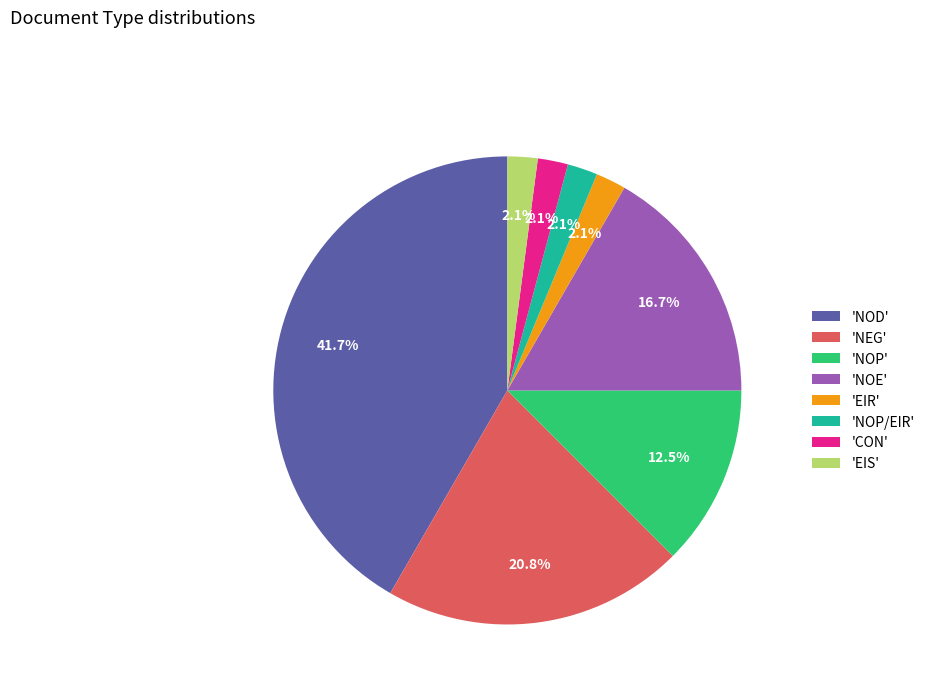

Is there a majority slice in this chart?

No